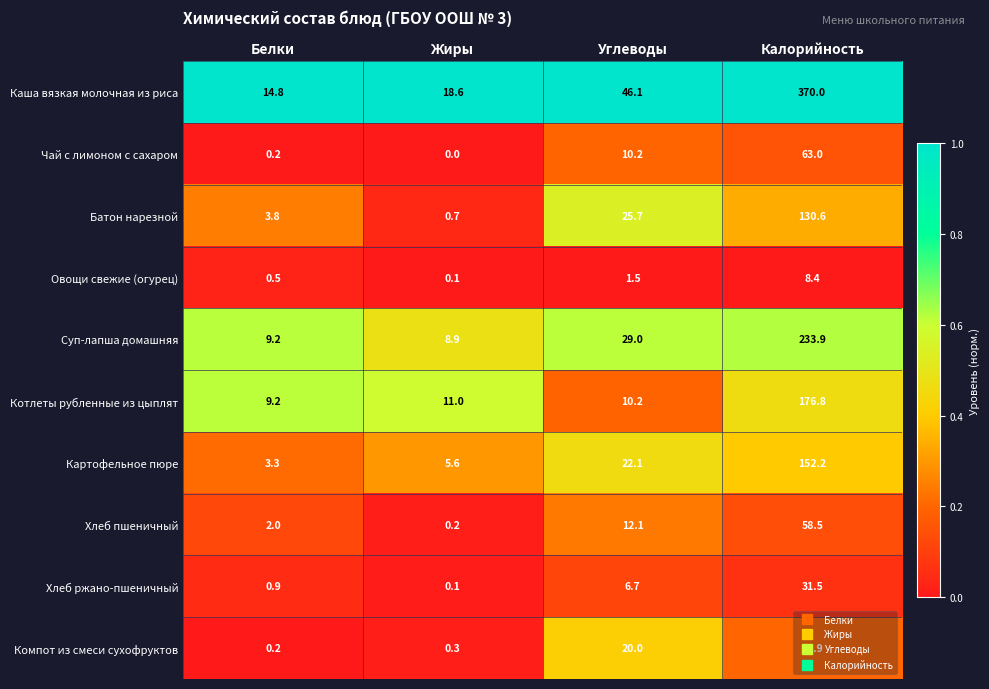

Which series has the largest range (max minus min)?

Каша вязкая молочная из риса